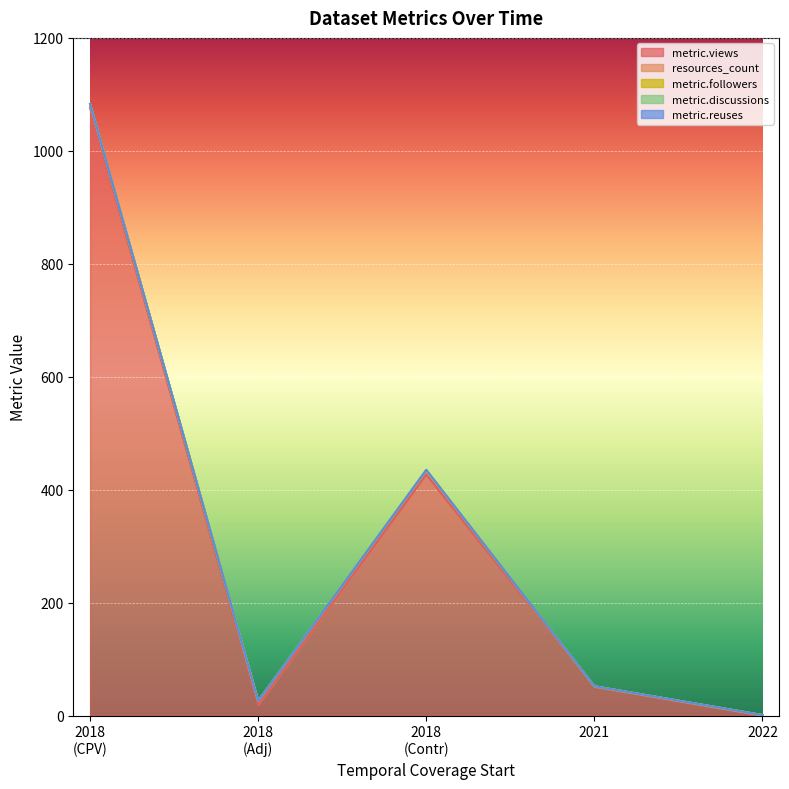

Which series has the largest range (max minus min)?

metric.views